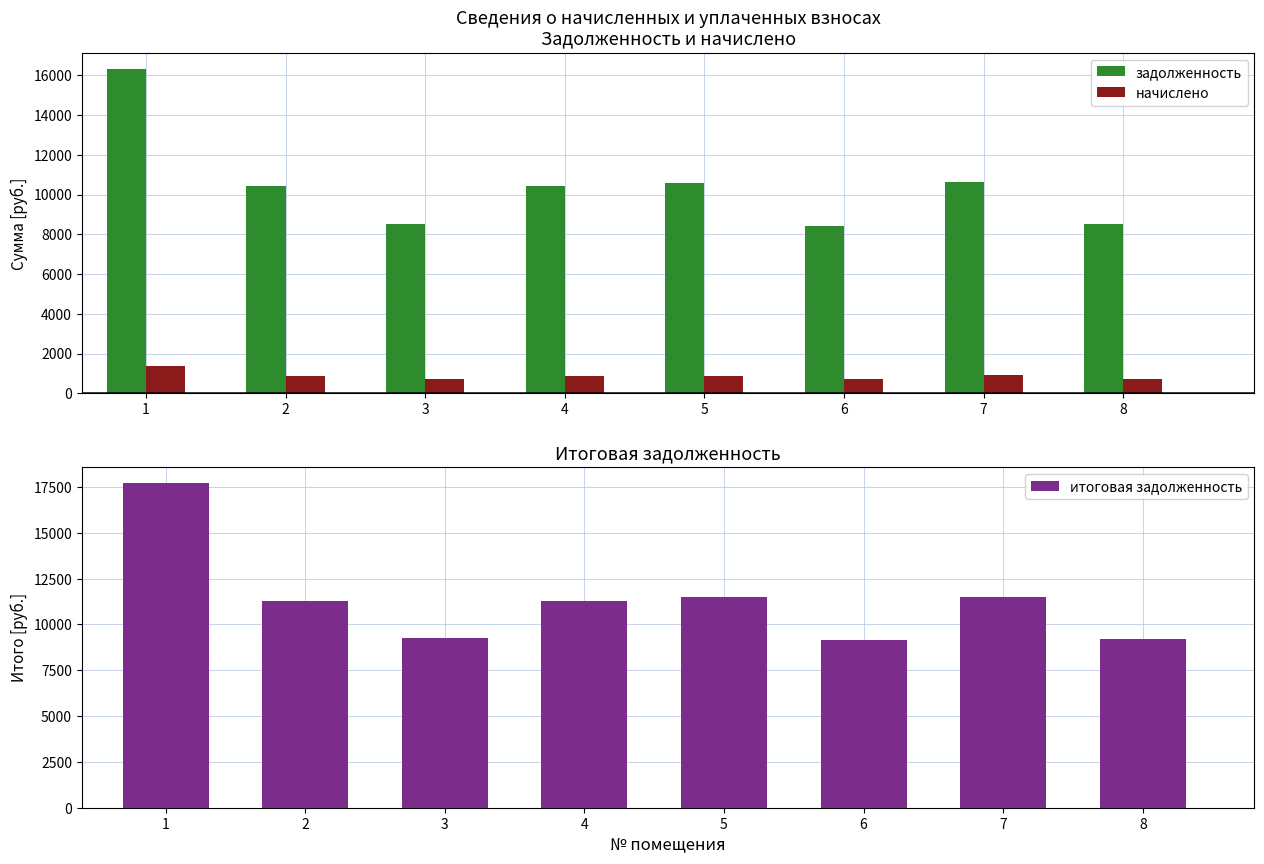

What value does the итоговая задолженность series have at 2?

11284.4